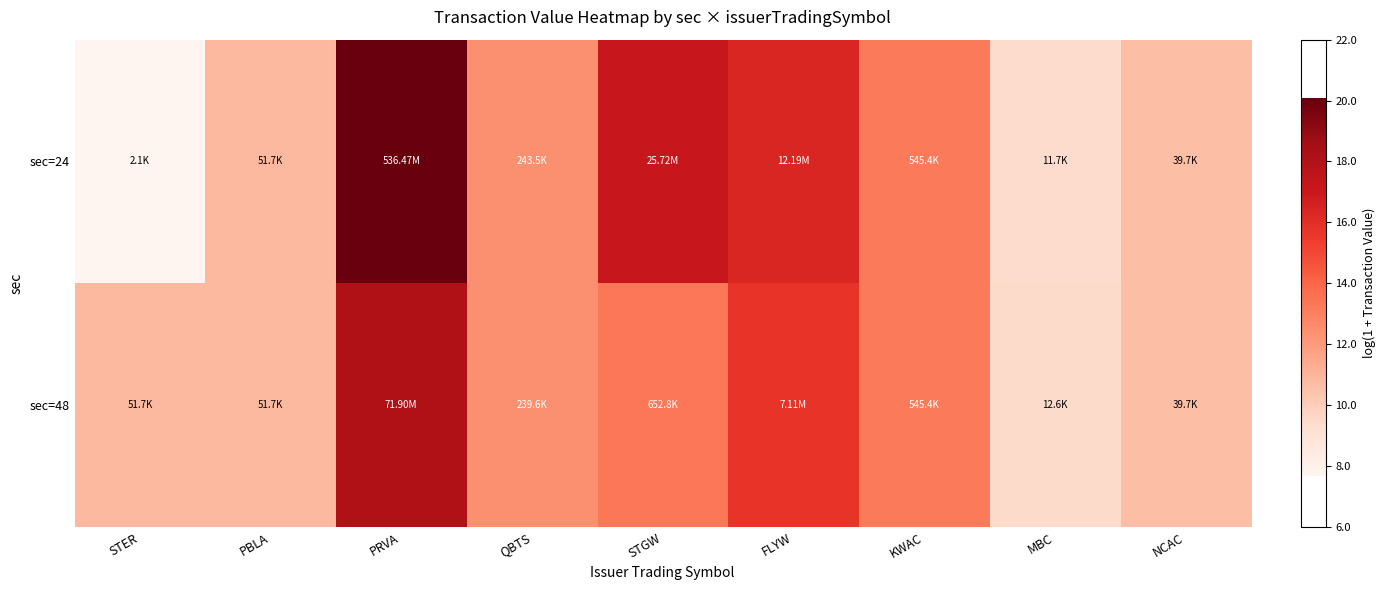

Between STGW and QBTS, which is larger?

STGW